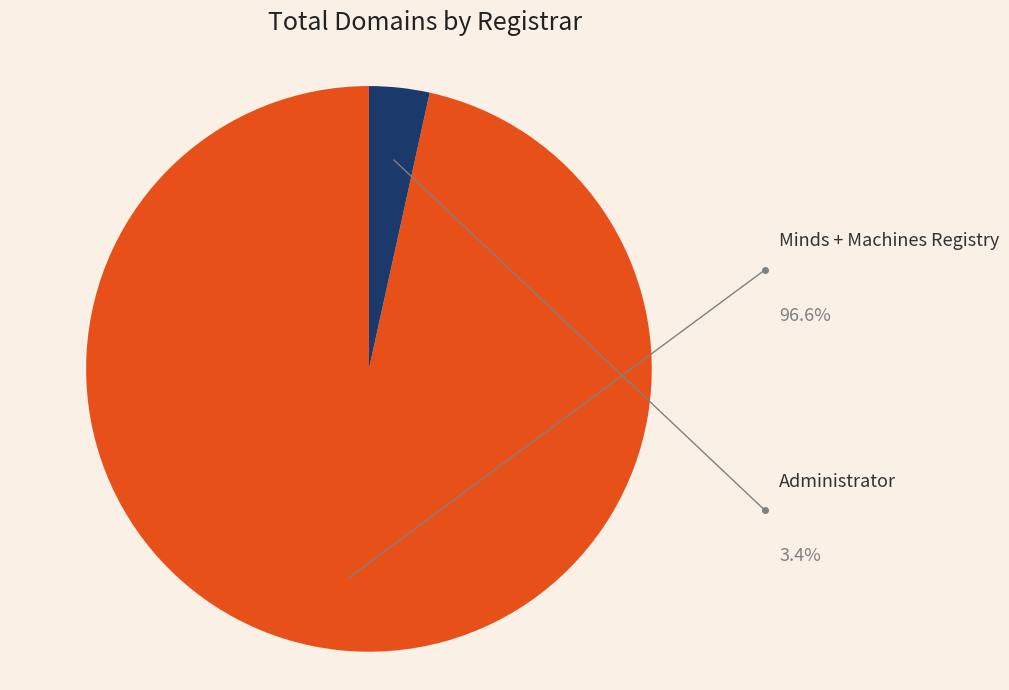

Is there a majority slice in this chart?

Yes